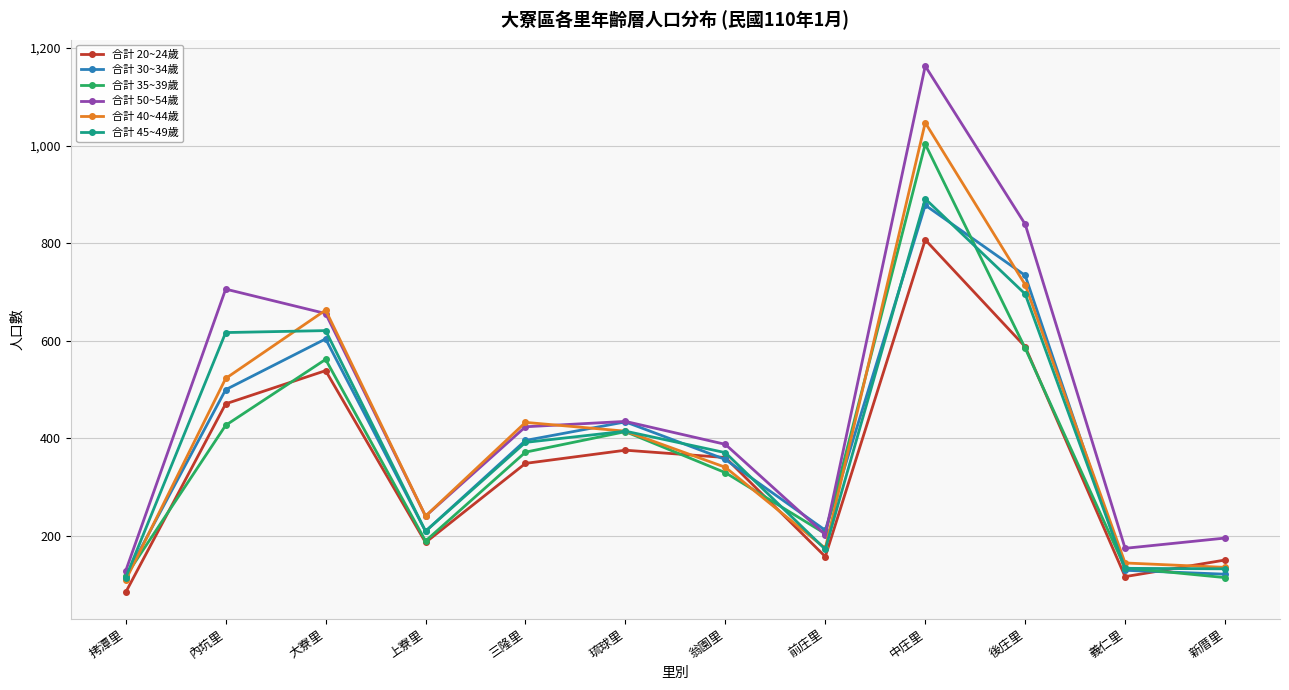

At which category does the chart reach its minimum across all series?

拷潭里